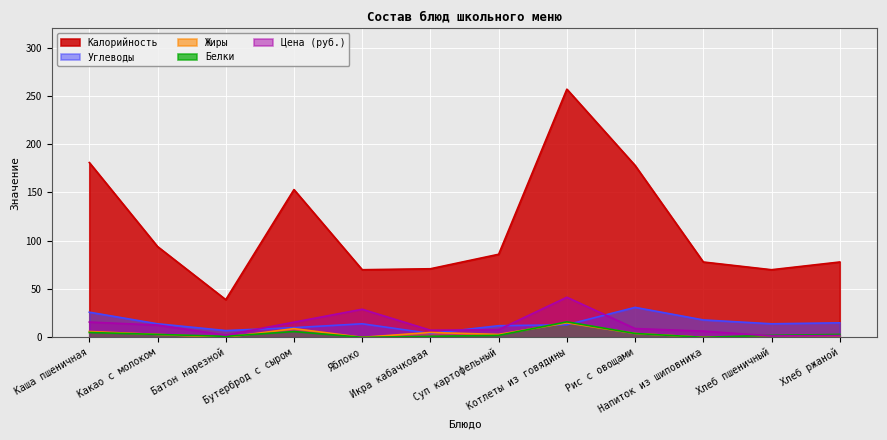

How many interior local valleys does the Углеводы series have?

3